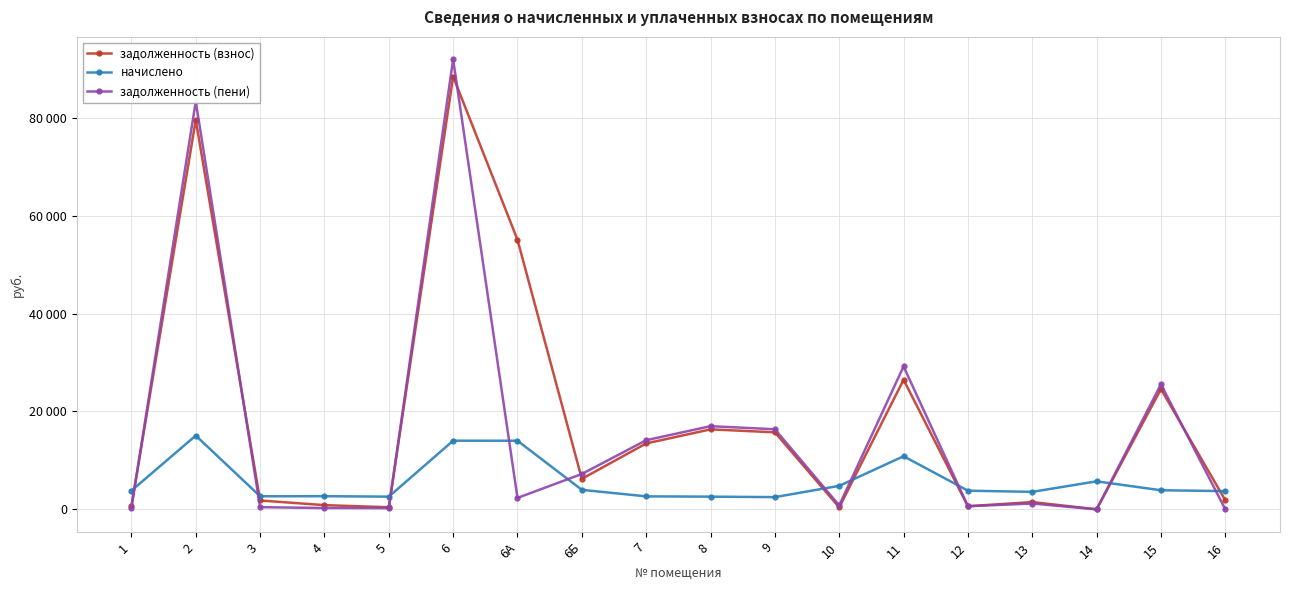

What is the label of the 16th point from the right?

3